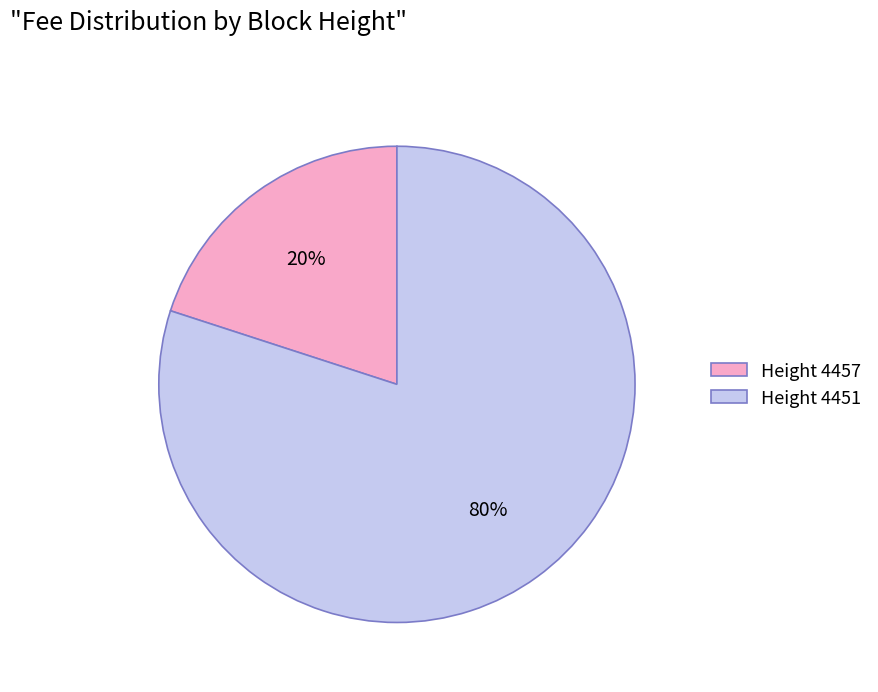

What is the ratio of the value at Height 4451 to the value at Height 4457?

4.0